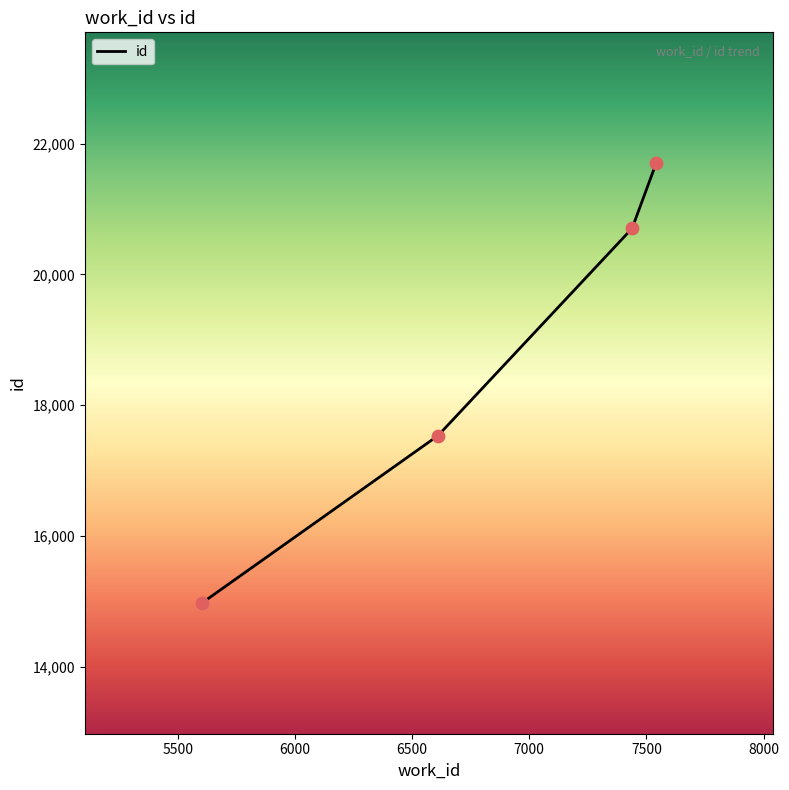

What is the minimum value shown in the chart?

14976